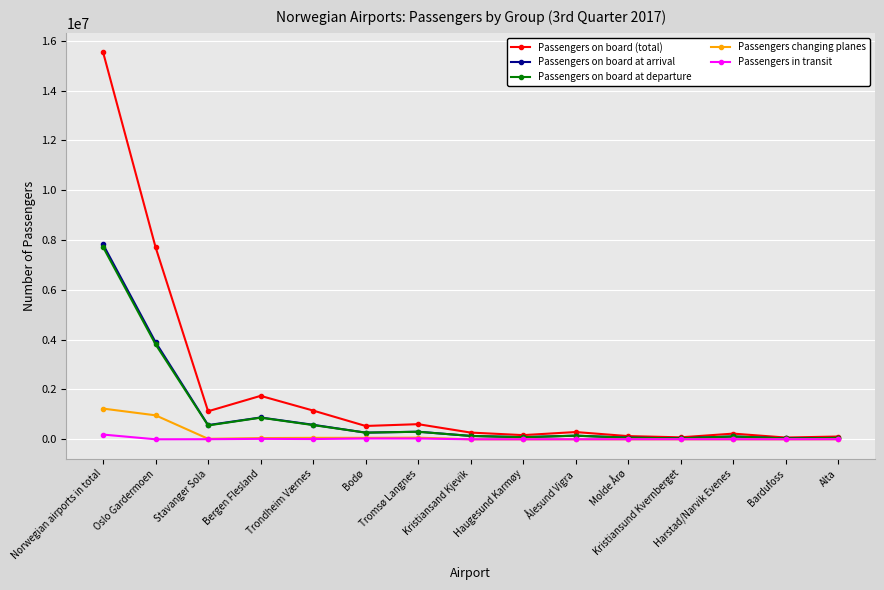

What is the greatest value displayed?

15541220